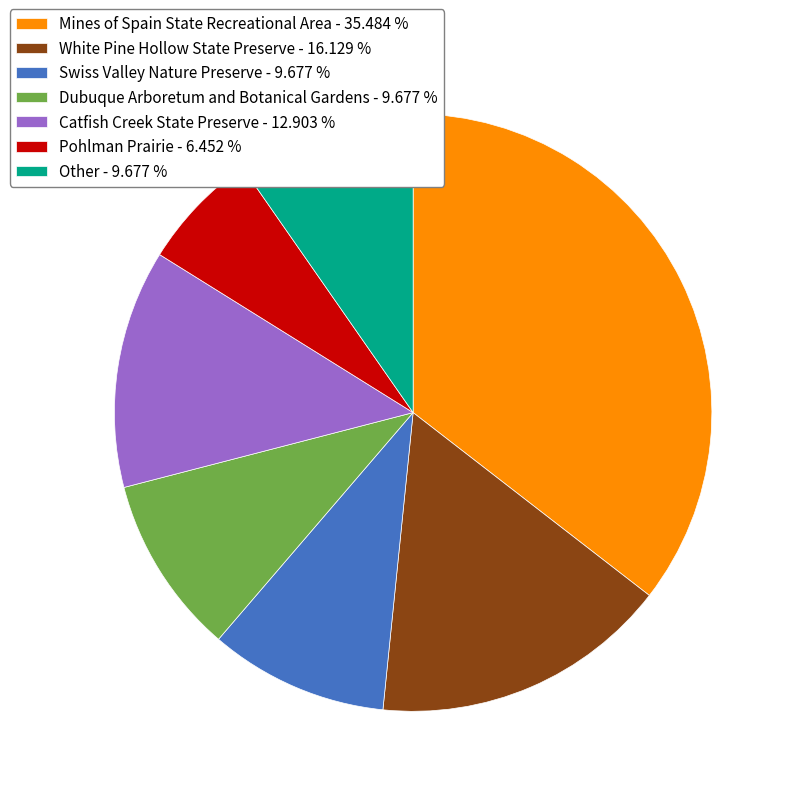

How many segments does this pie chart have?

7